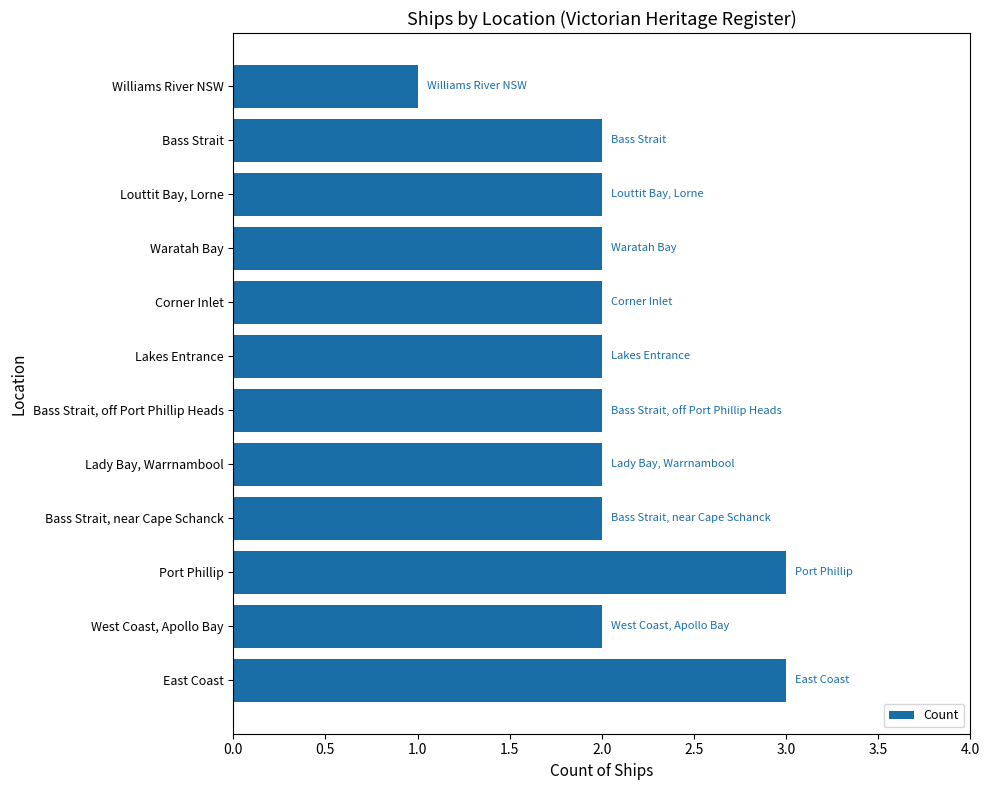

Are the bars horizontal?

Yes